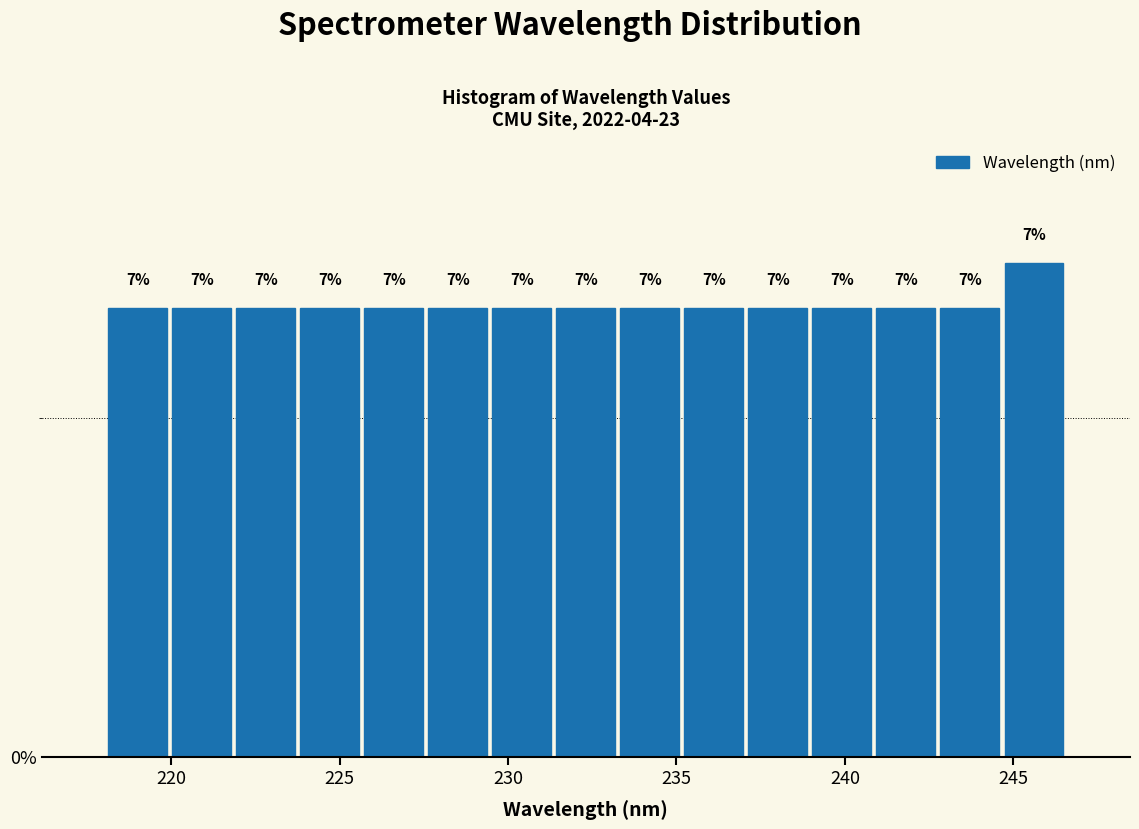

Around what value on the x-axis is the tallest bar? Give the approximate position of its centre, as read against the axis.

245.5